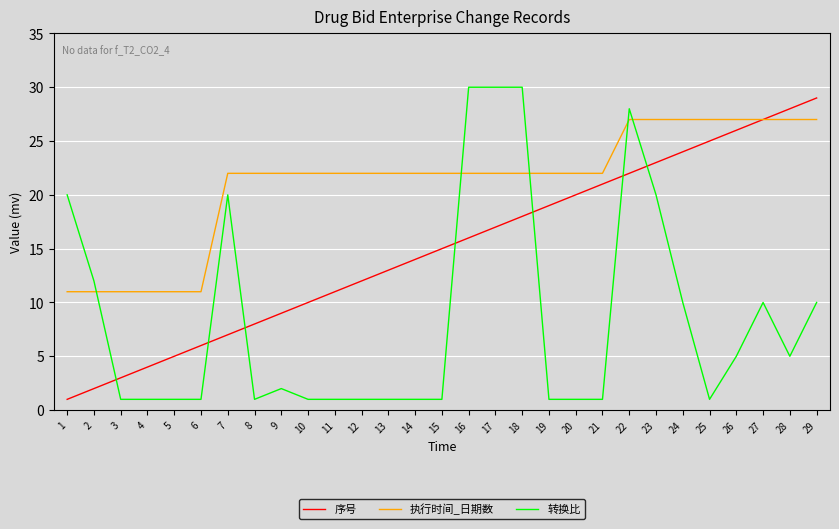

How many lines are shown in the chart?

3